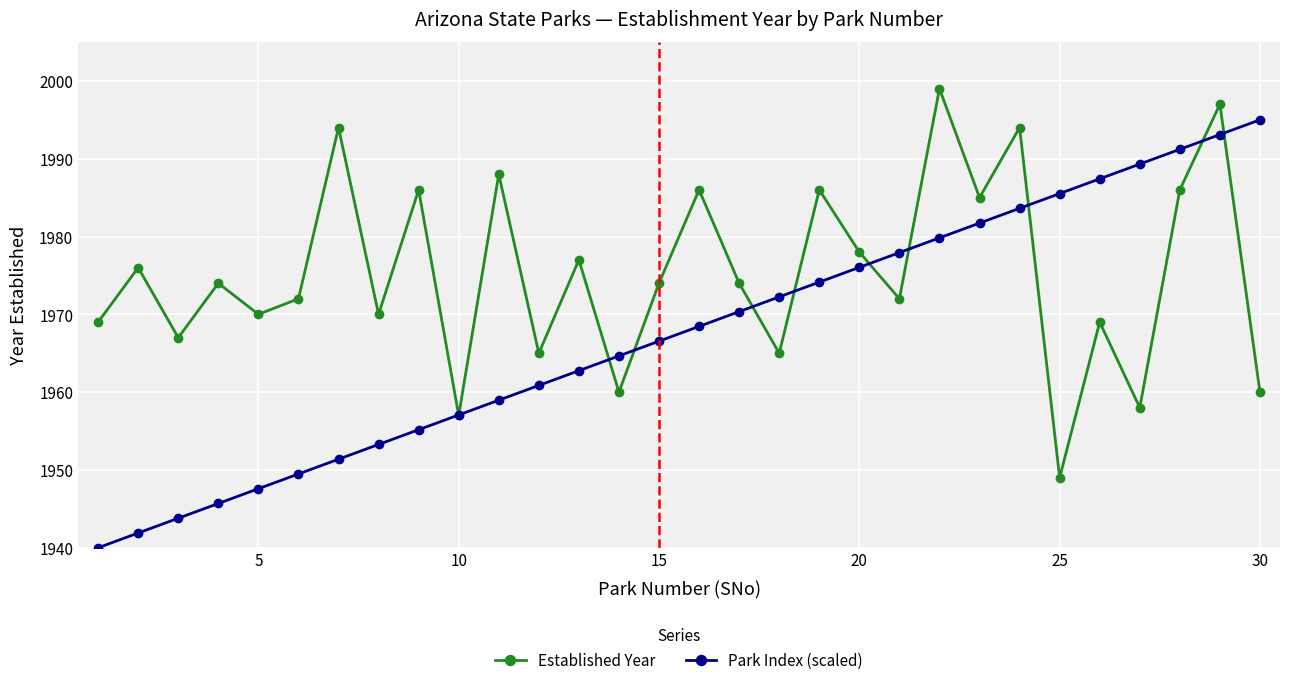

Rank the series by their average value, from lowest to highest.

Park Index (scaled), Established Year